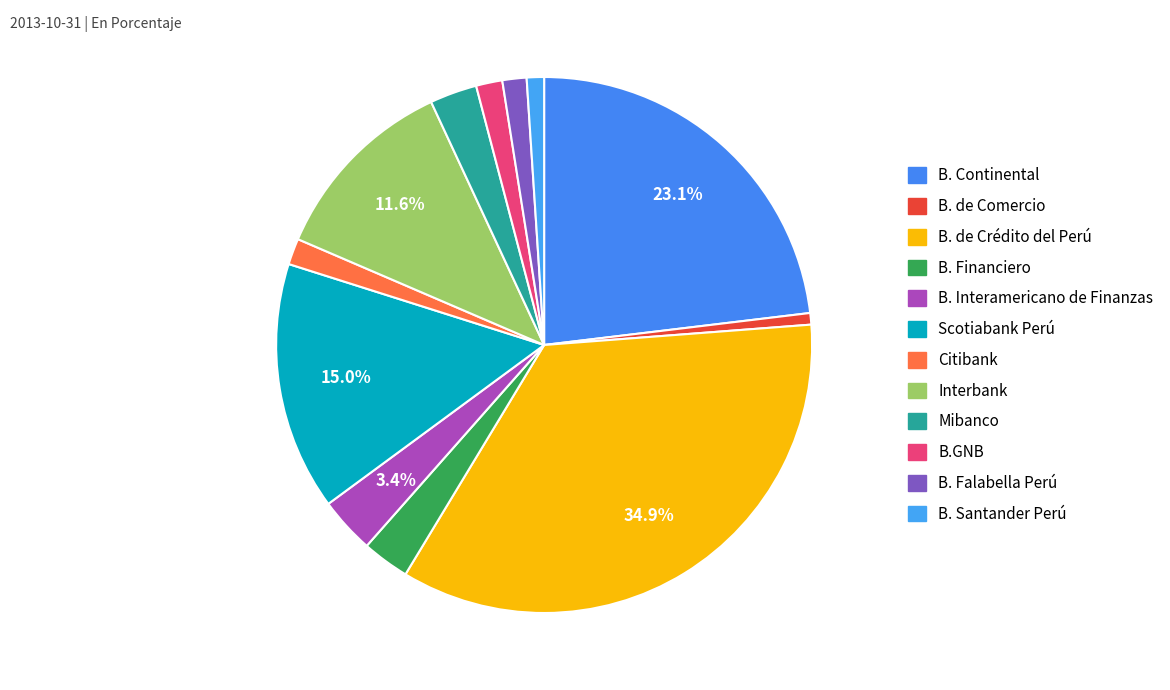

Does any single category account for the majority?

No